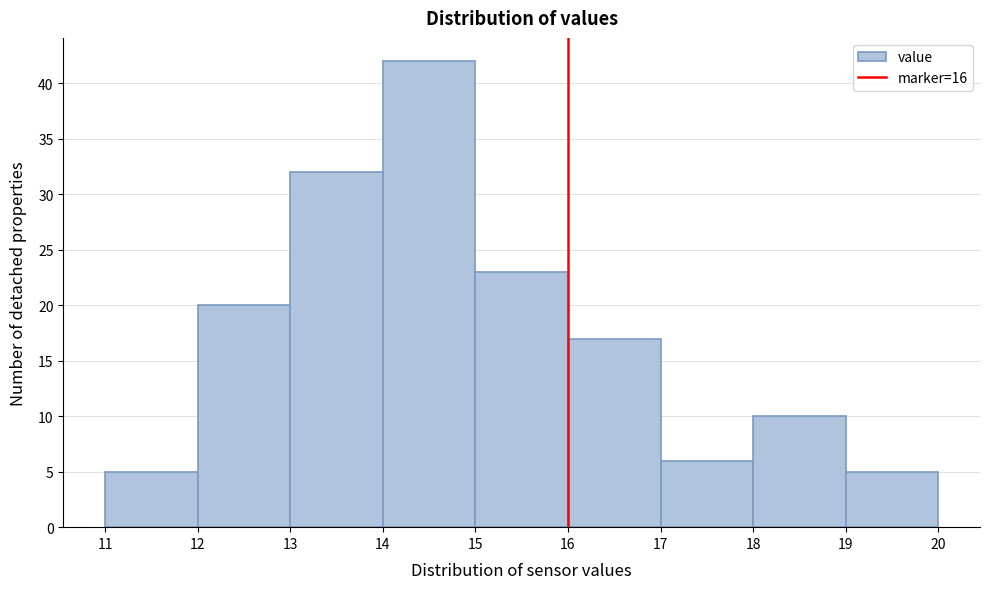

How tall is the bar that spans 12 to 13 on the x-axis? The values are not printed on the chart, so give them approximately, as read against the axis.

20